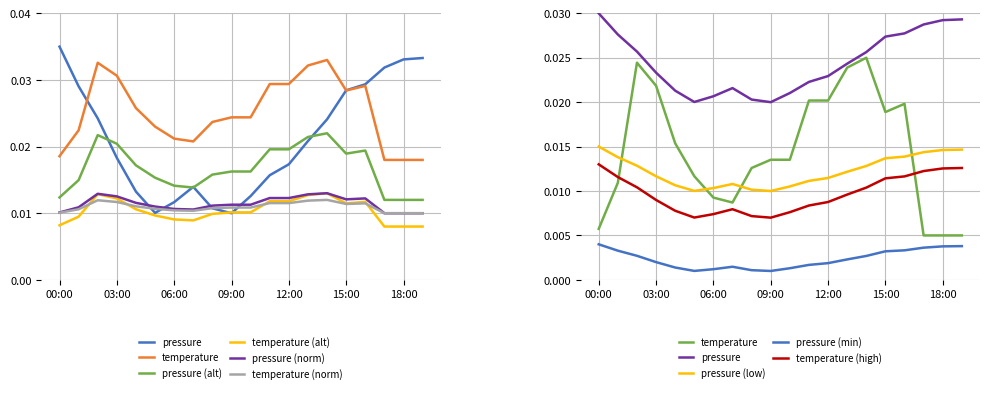

How many interior local valleys does the pressure series have?

2